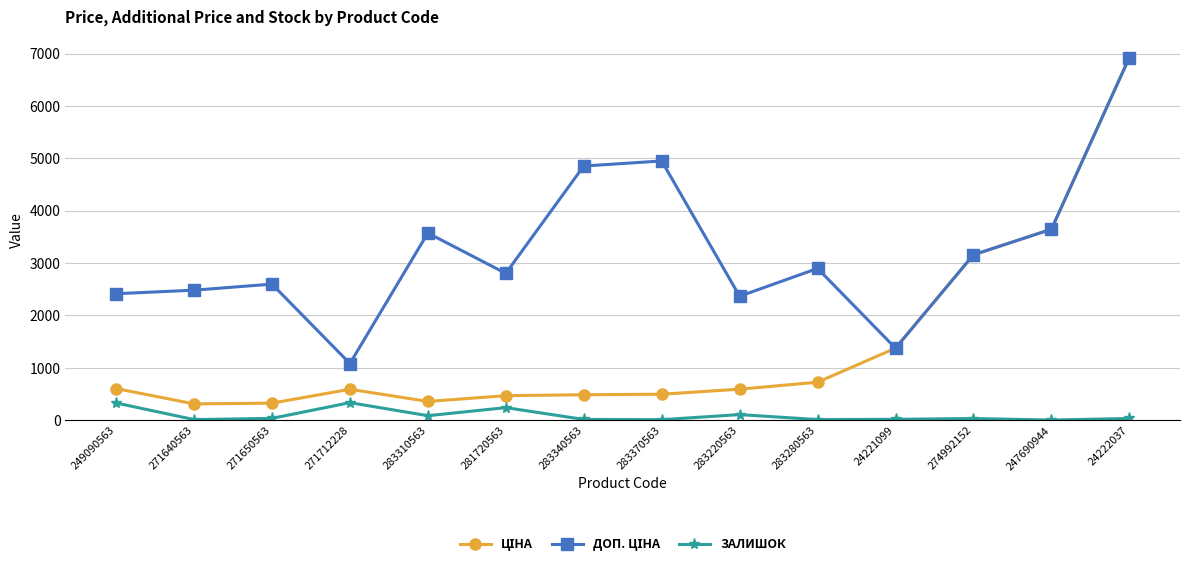

True or false: ЗАЛИШОК has more than 1 points higher than both neighbors.

True